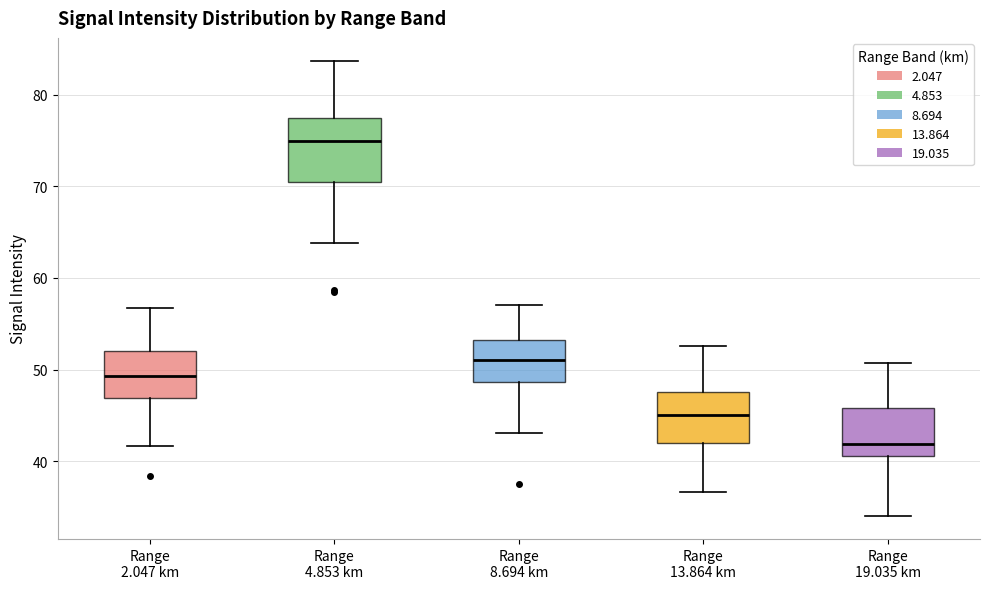

Which box is the tallest, from its lower edge to its upper edge?

Range 4.853 km